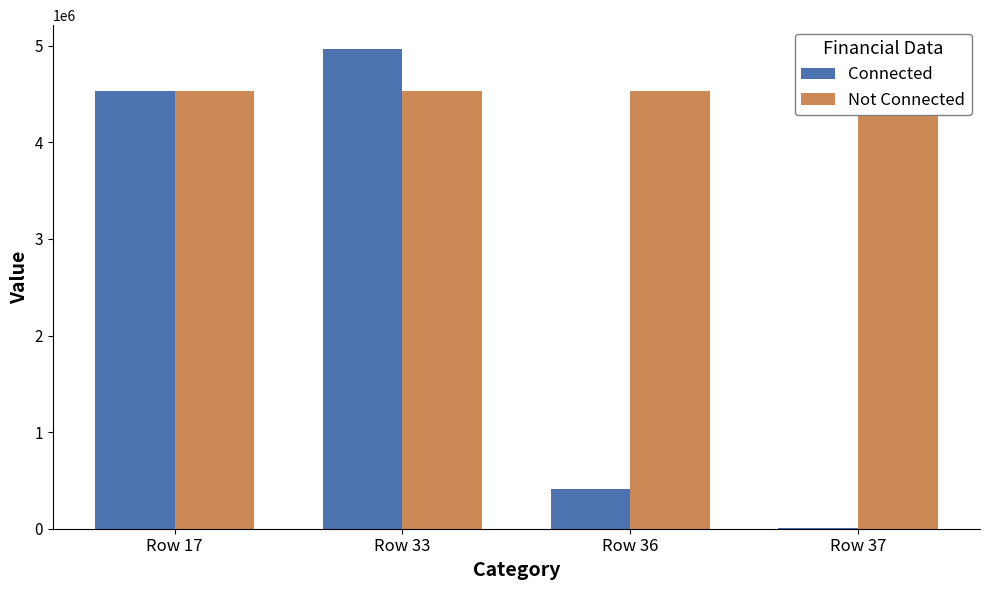

Reading left to right, list all the values displayed in this chart.

Connected: Row 17=4536215	Row 33=4965687	Row 36=415121	Row 37=2936
Not Connected: Row 17=4536215	Row 33=4536215	Row 36=4536215	Row 37=4536215